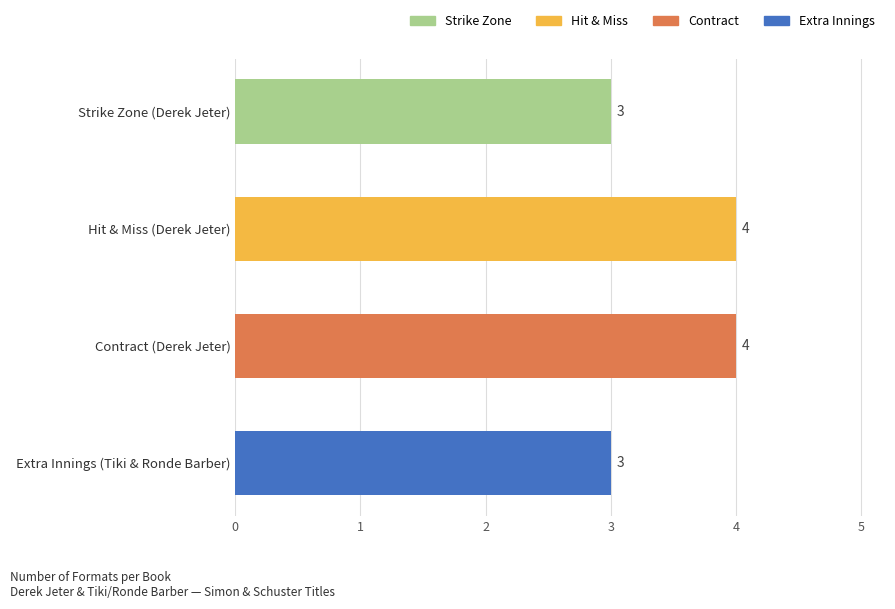

Are the bars horizontal?

Yes